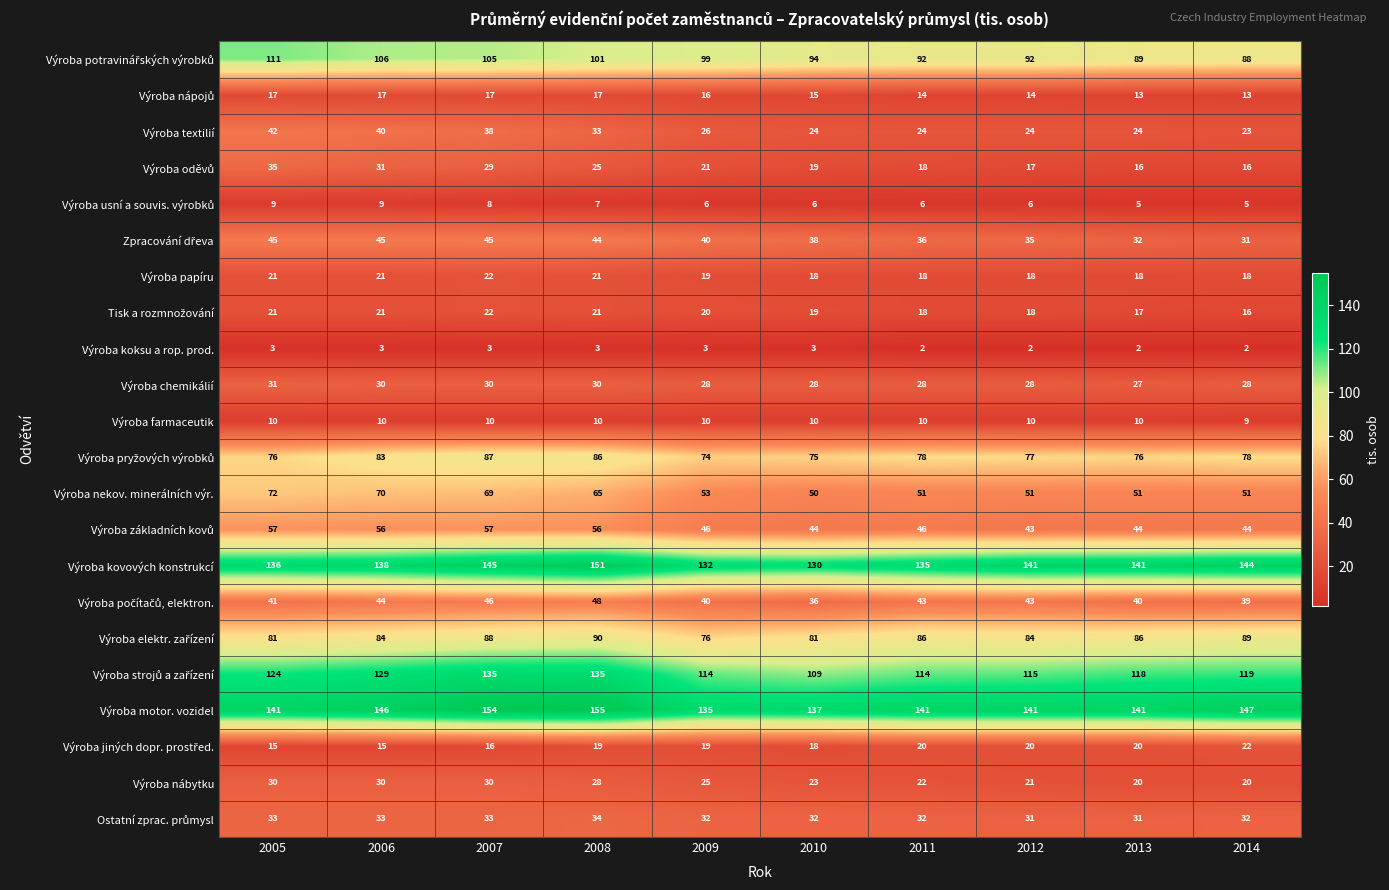

What is the greatest value displayed?

155